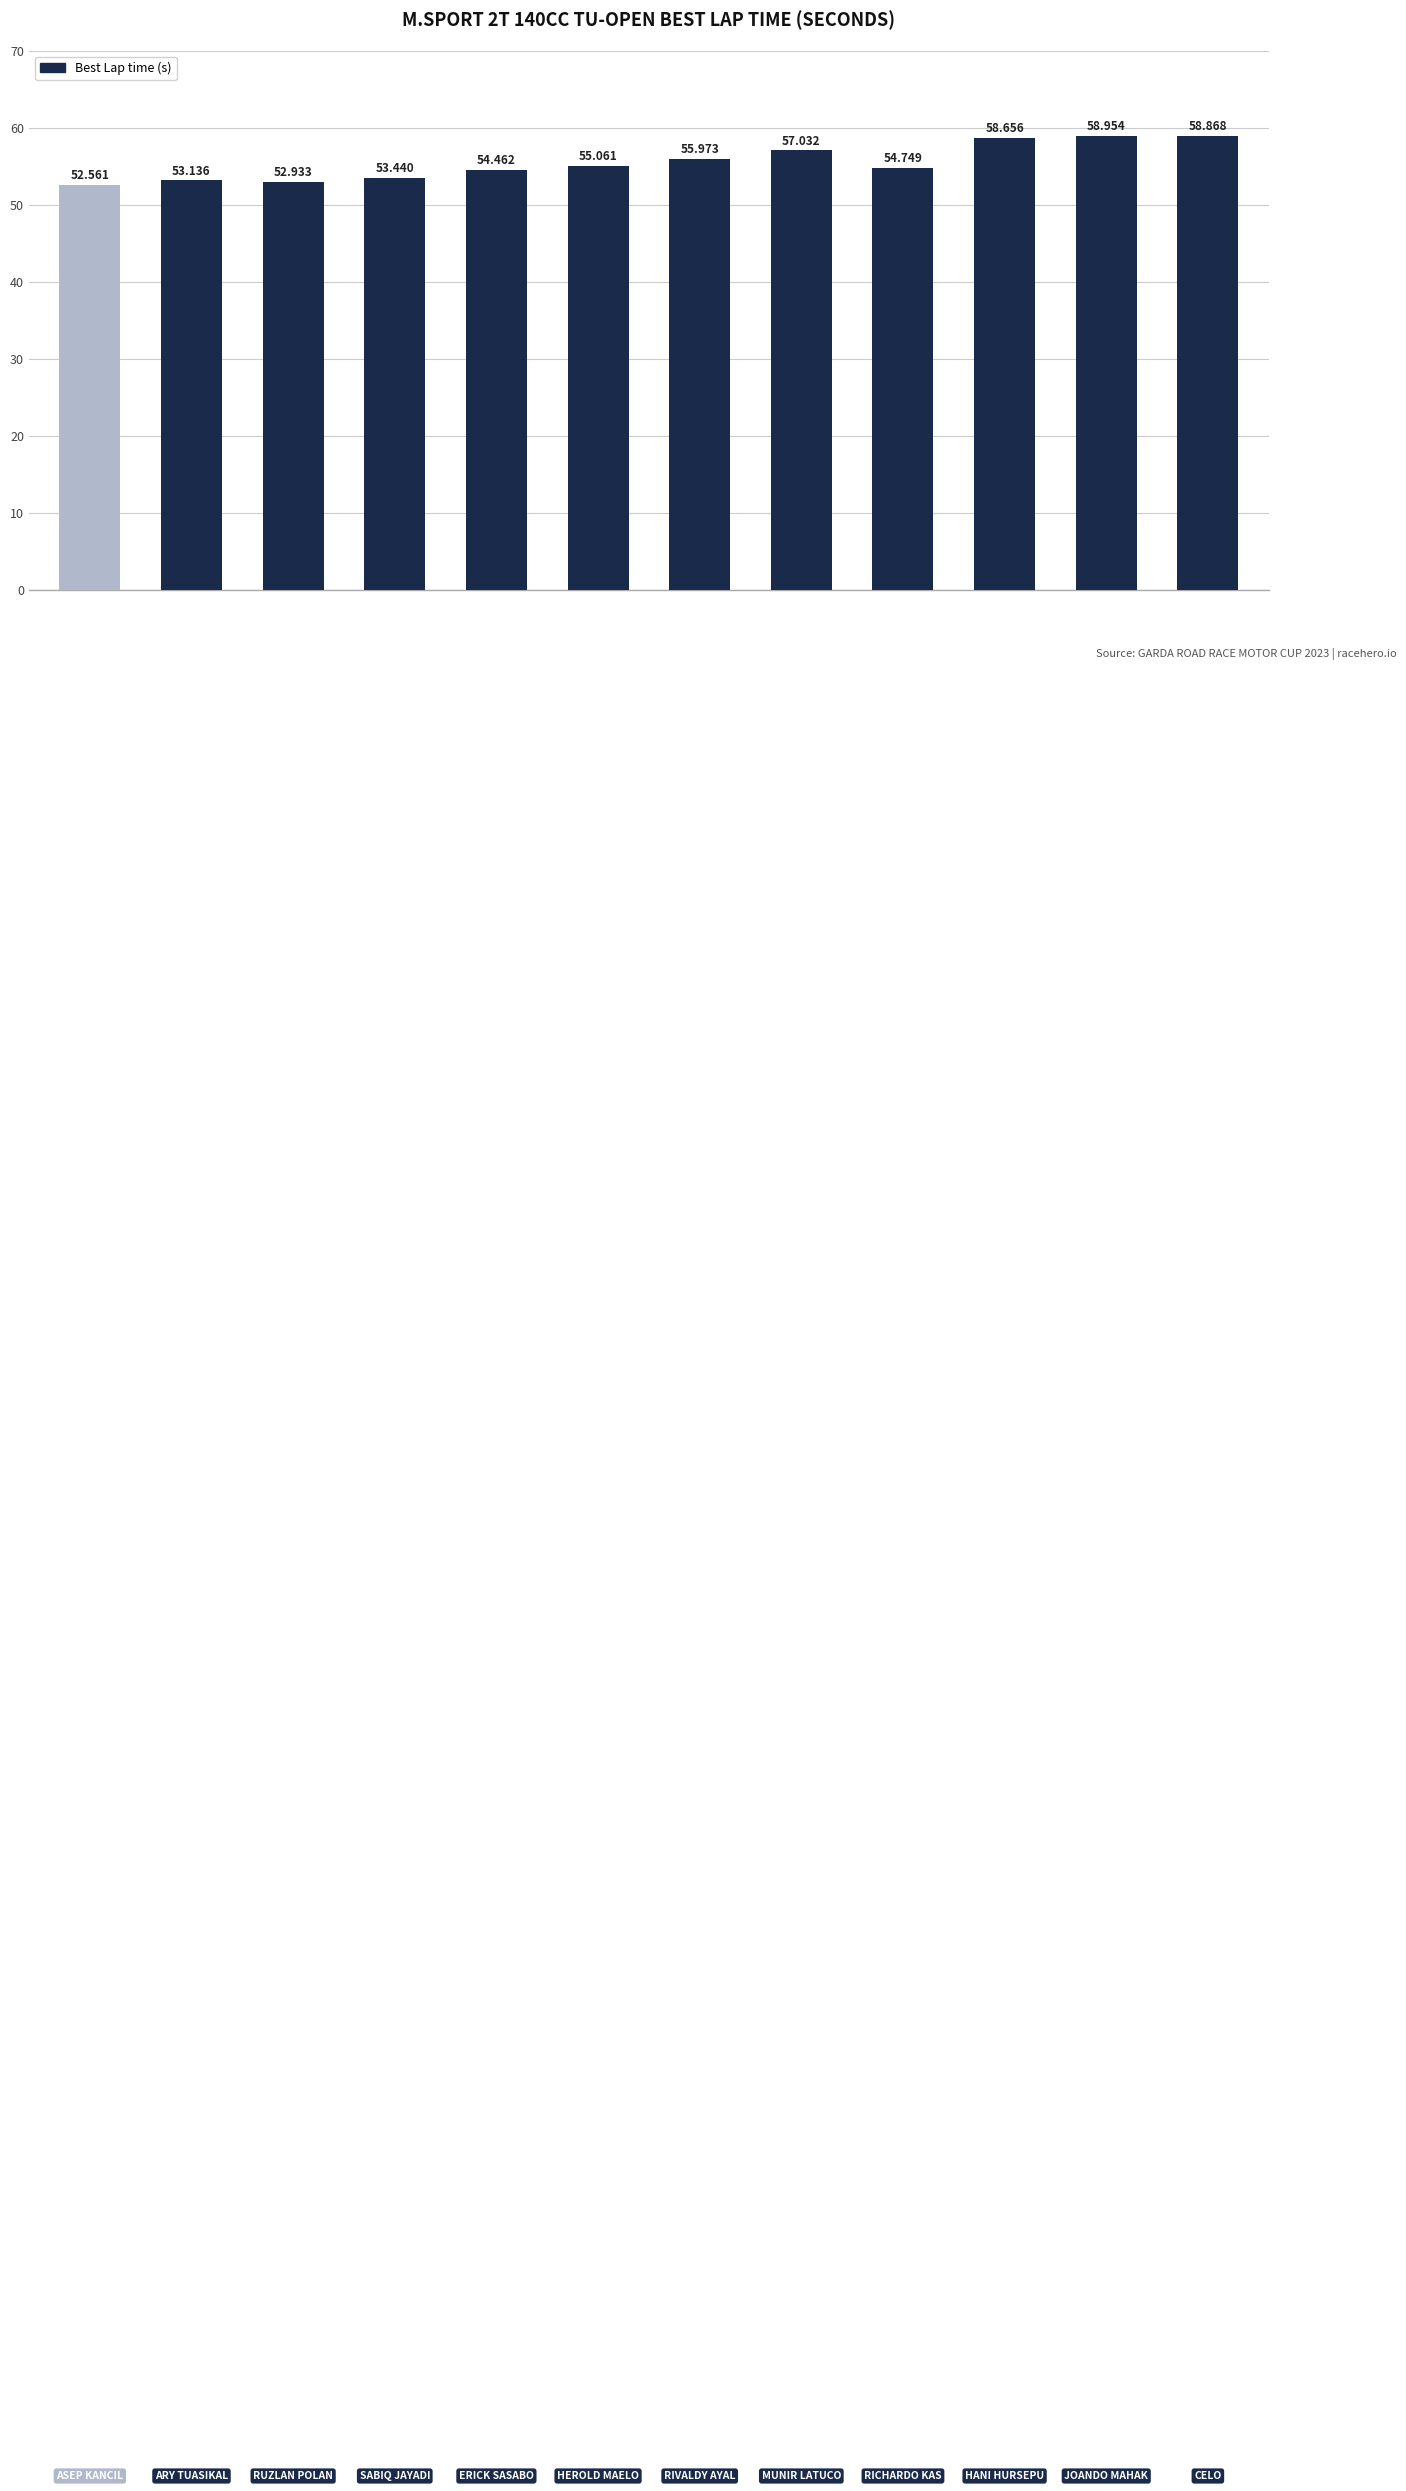

What is the difference between the maximum and second lowest values?

6.0